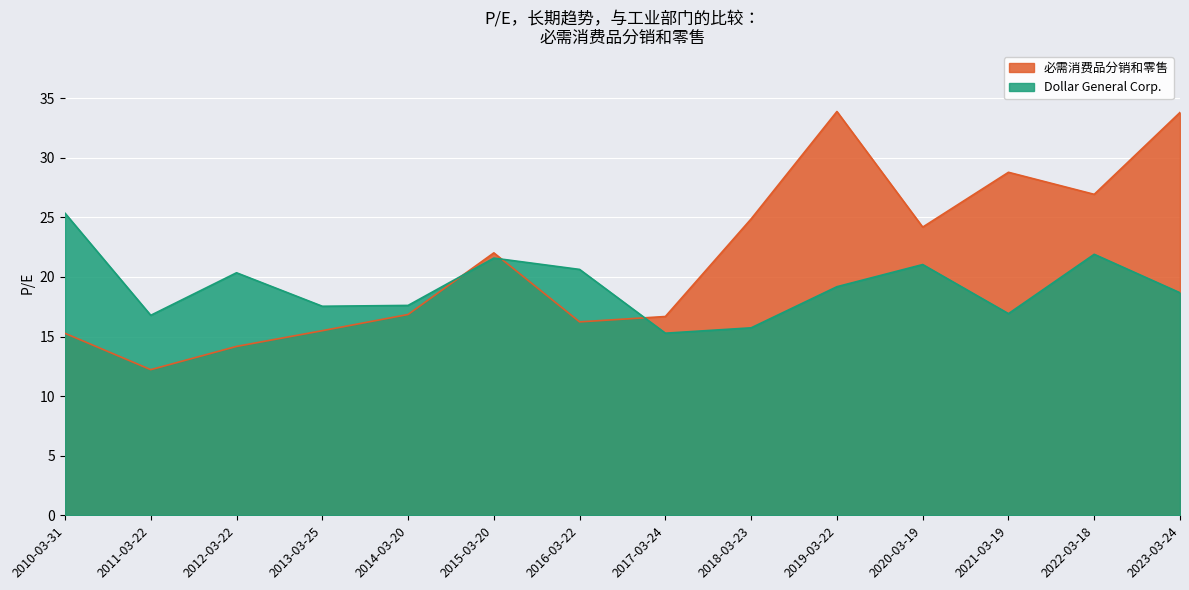

What is the label of the 7th point from the right?

2017-03-24